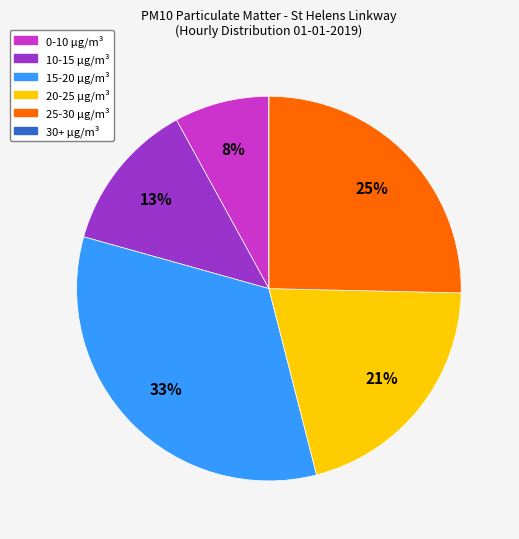

To the nearest percent, what is the difference between the largest and smallest slice percentages?

33%